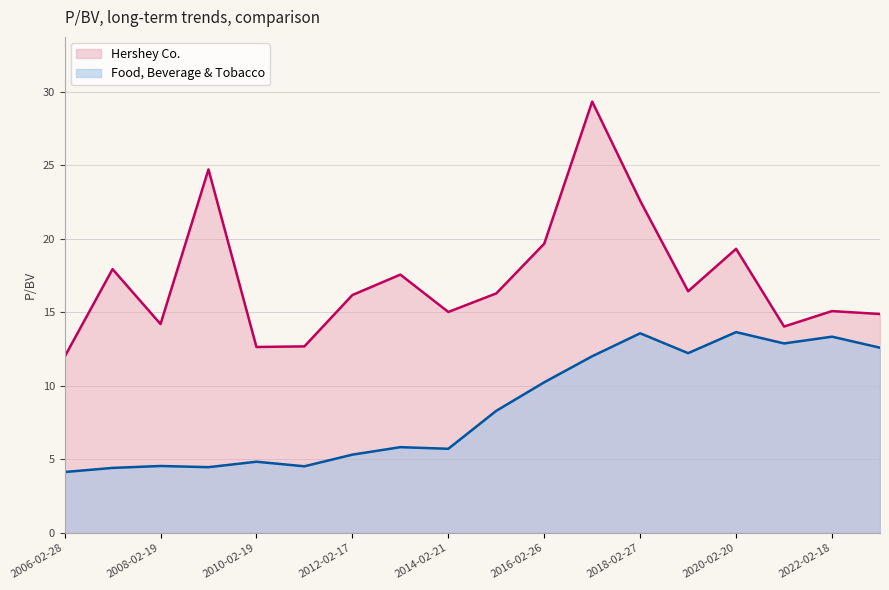

True or false: Hershey Co. has a value of 15.0 at 2014-02-21.

True